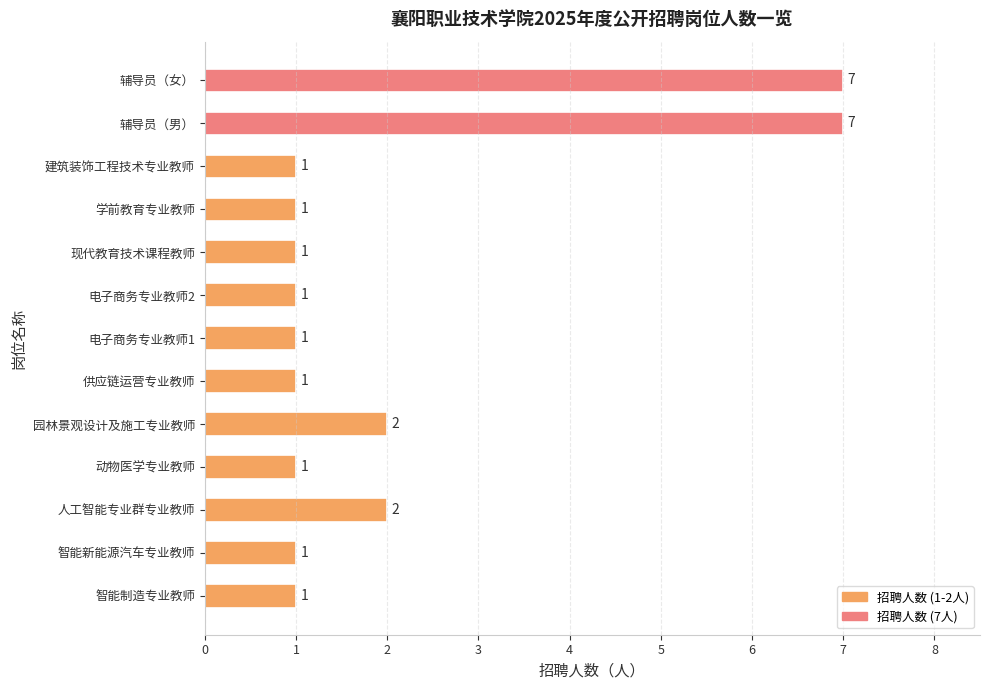

What is the greatest value displayed?

7